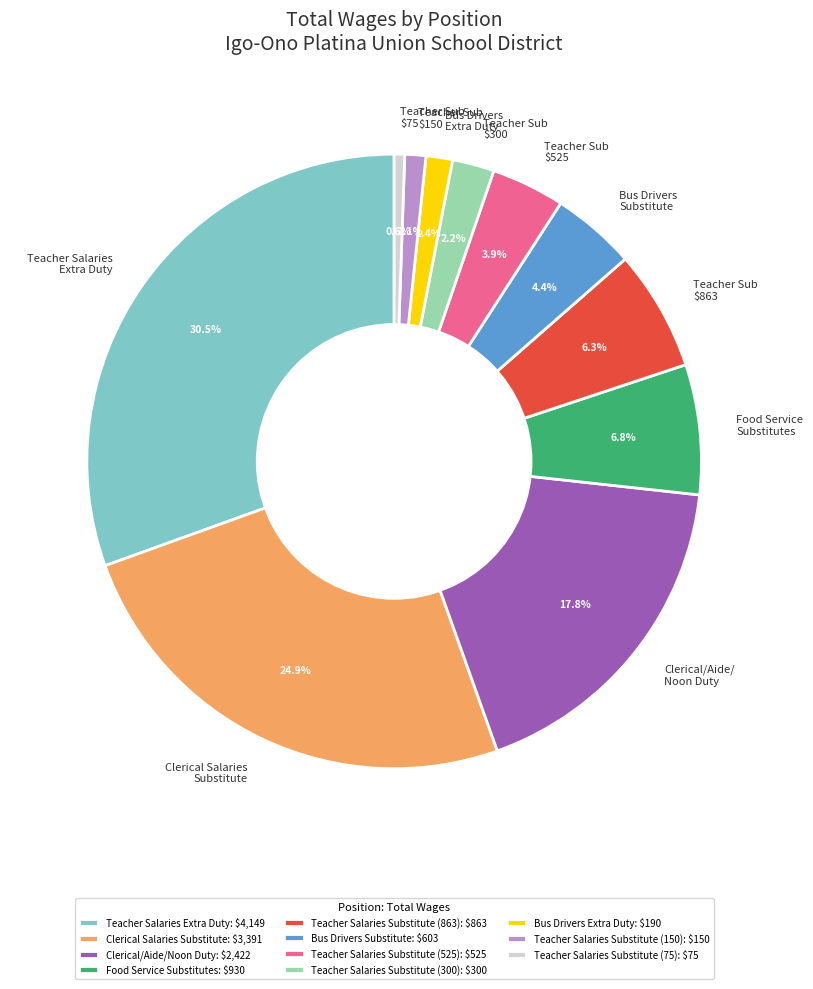

How many segments does this pie chart have?

11